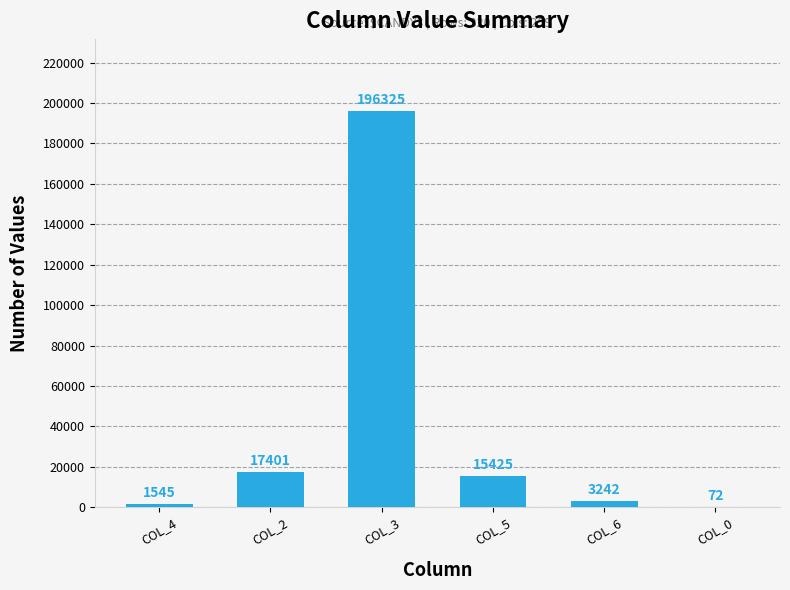

Is it true that the value at COL_3 is 196325?

True